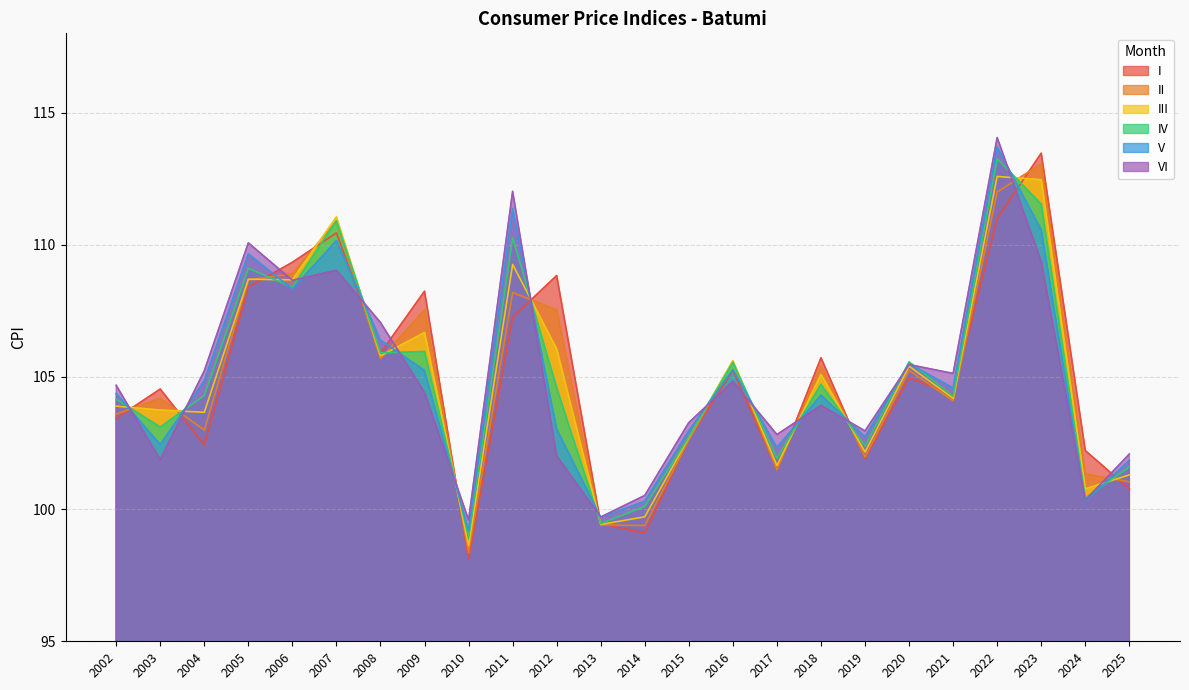

Reading left to right, extract all data points from this chart.

I: 2002=103.4	2003=104.5	2004=102.4	2005=108.4	2006=109.3	2007=110.5	2008=105.9	2009=108.2	2010=98.1	2011=107.3	2012=108.8	2013=99.5	2014=99.1	2015=102.6	2016=105.2	2017=101.5	2018=105.7	2019=101.9	2020=105.0	2021=104.3	2022=111.0	2023=113.5	2024=102.2	2025=100.8
II: 2002=103.6	2003=104.2	2004=103.0	2005=108.7	2006=108.9	2007=110.9	2008=105.7	2009=107.5	2010=98.4	2011=108.2	2012=107.5	2013=99.4	2014=99.4	2015=102.6	2016=105.6	2017=101.5	2018=105.4	2019=102.0	2020=105.2	2021=104.1	2022=112.0	2023=113.1	2024=101.3	2025=101.0
III: 2002=103.9	2003=103.7	2004=103.7	2005=108.7	2006=108.7	2007=111.1	2008=105.8	2009=106.7	2010=98.6	2011=109.3	2012=106.1	2013=99.4	2014=99.7	2015=102.7	2016=105.6	2017=101.6	2018=105.1	2019=102.2	2020=105.4	2021=104.2	2022=112.6	2023=112.5	2024=100.8	2025=101.3
IV: 2002=104.2	2003=103.1	2004=104.3	2005=109.1	2006=108.4	2007=110.9	2008=105.9	2009=106.0	2010=98.9	2011=110.3	2012=104.6	2013=99.5	2014=100.1	2015=102.7	2016=105.6	2017=101.9	2018=104.7	2019=102.4	2020=105.6	2021=104.3	2022=113.3	2023=111.5	2024=100.4	2025=101.6
V: 2002=104.4	2003=102.4	2004=104.9	2005=109.7	2006=108.3	2007=110.2	2008=106.4	2009=105.2	2010=99.2	2011=111.4	2012=103.0	2013=99.7	2014=100.3	2015=103.0	2016=105.3	2017=102.3	2018=104.3	2019=102.7	2020=105.5	2021=104.6	2022=113.7	2023=110.6	2024=100.3	2025=101.8
VI: 2002=104.7	2003=101.9	2004=105.2	2005=110.1	2006=108.7	2007=109.0	2008=107.1	2009=104.4	2010=99.6	2011=112.0	2012=102.0	2013=99.7	2014=100.5	2015=103.3	2016=104.8	2017=102.8	2018=103.9	2019=103.0	2020=105.5	2021=105.1	2022=114.1	2023=109.4	2024=100.3	2025=102.1